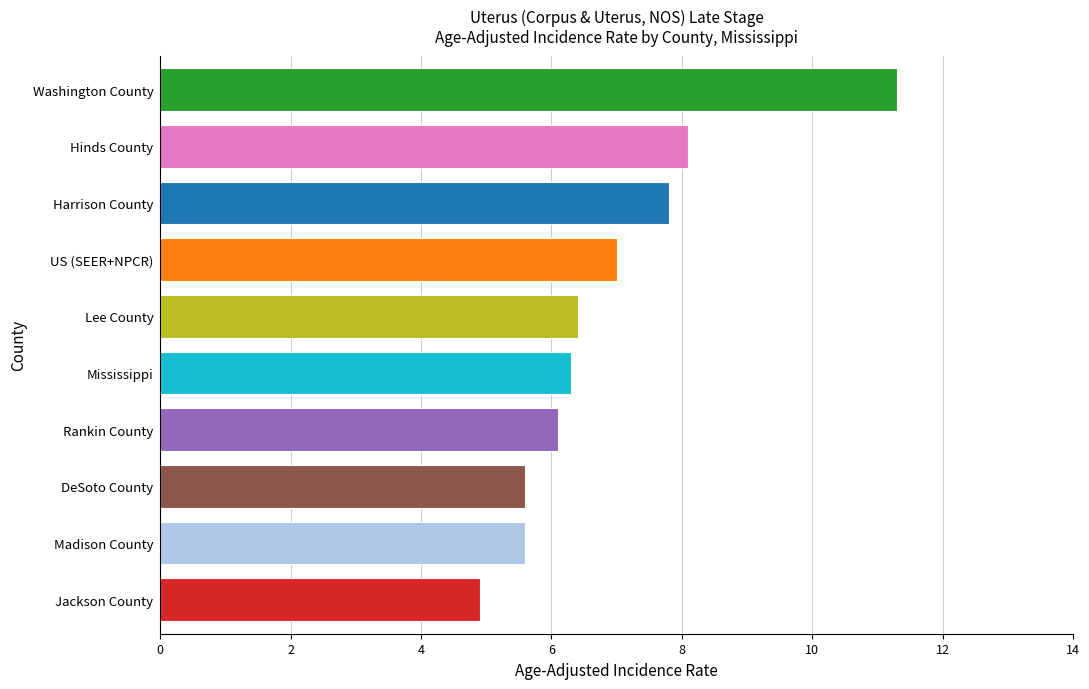

Which category has the lowest value across all series?

Jackson County